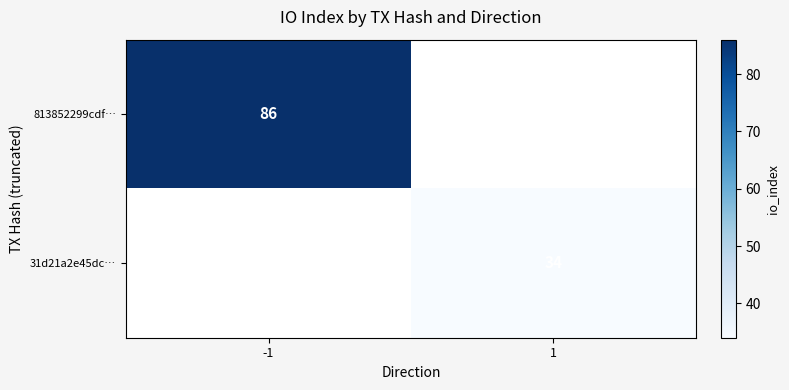

Is the value of 813852299cdf… at -1 greater than the value of 31d21a2e45dc… at 1?

Yes